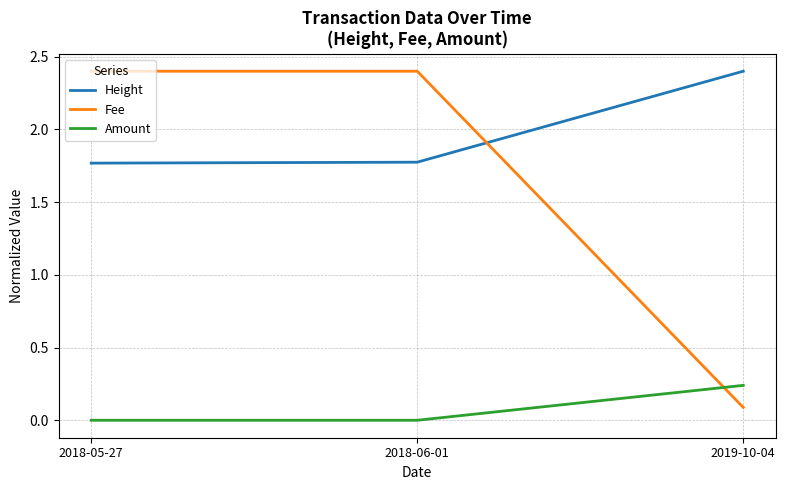

What is the difference between the highest and lowest values at 2018-05-27?

2.4